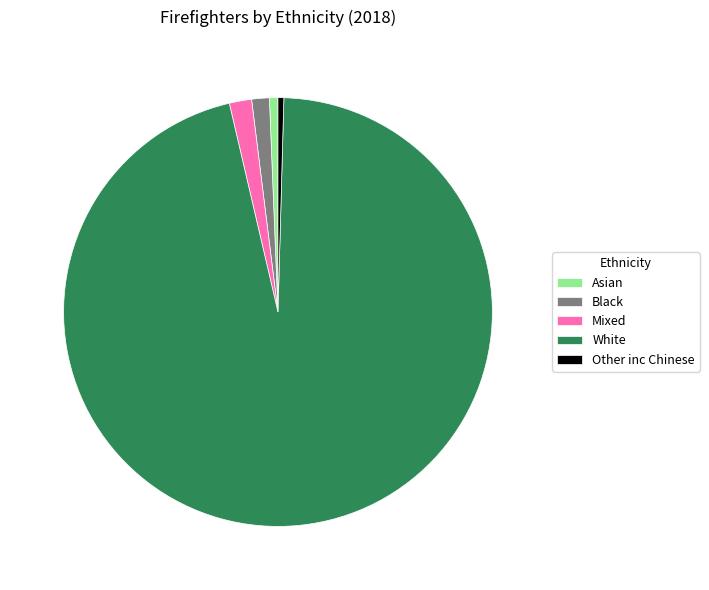

Does Mixed represent more than half of the total?

No